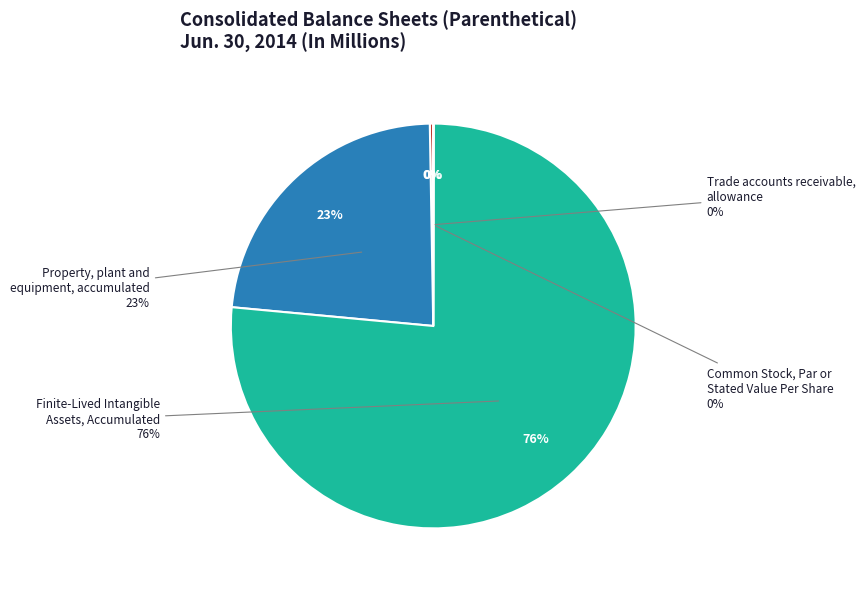

To the nearest percent, what is the average slice percentage?

25%